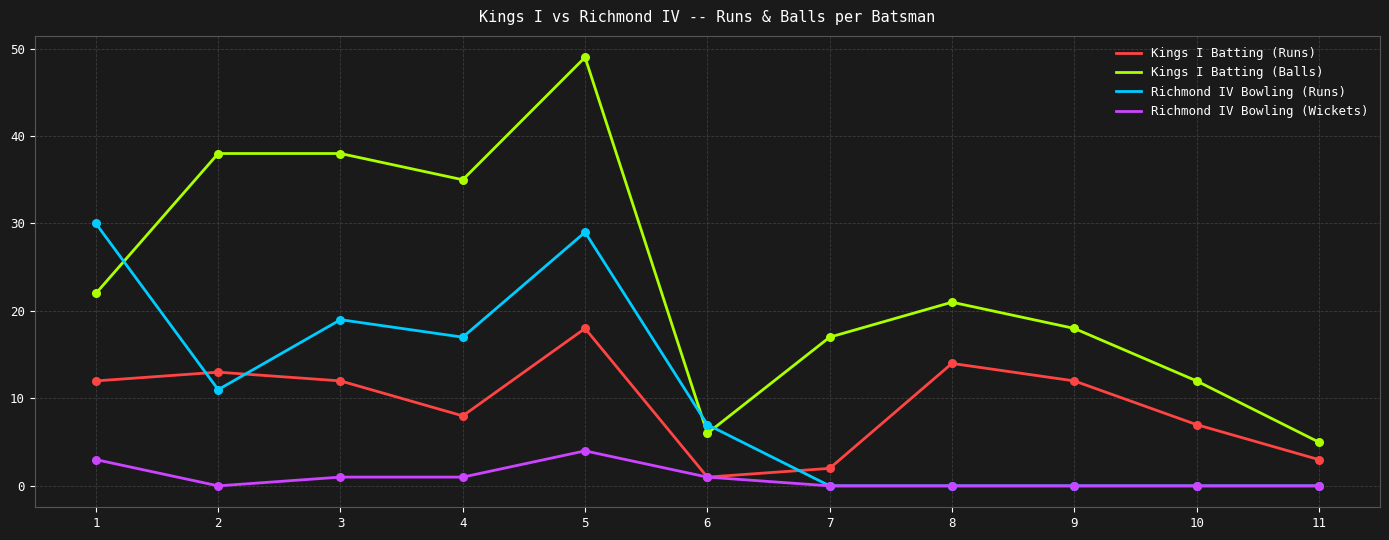

What is the difference between the highest and lowest values at 10?

12